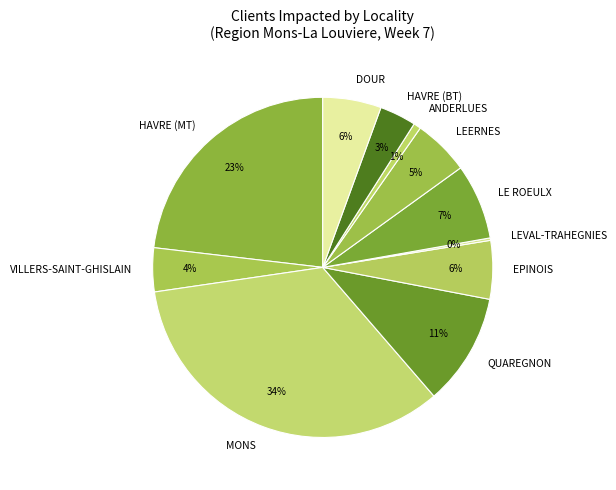

Which slice is the largest?

MONS